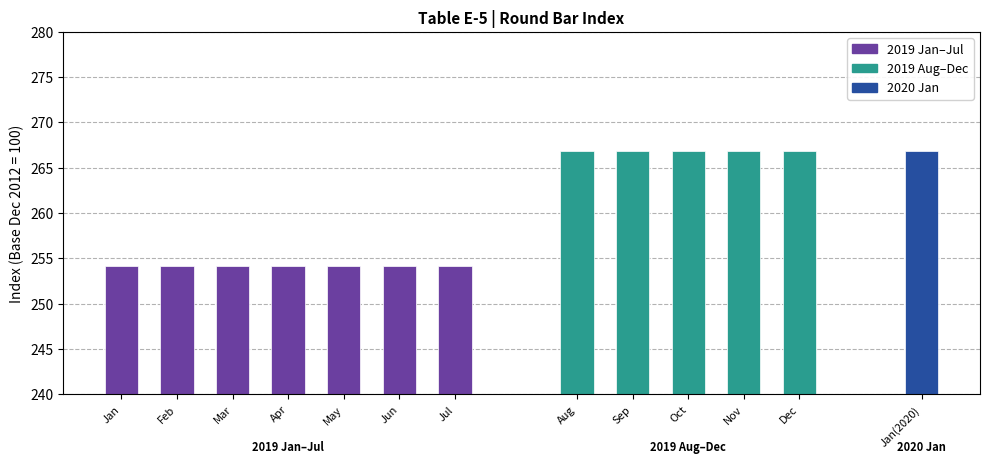

What is the difference between the maximum and minimum values?

12.7